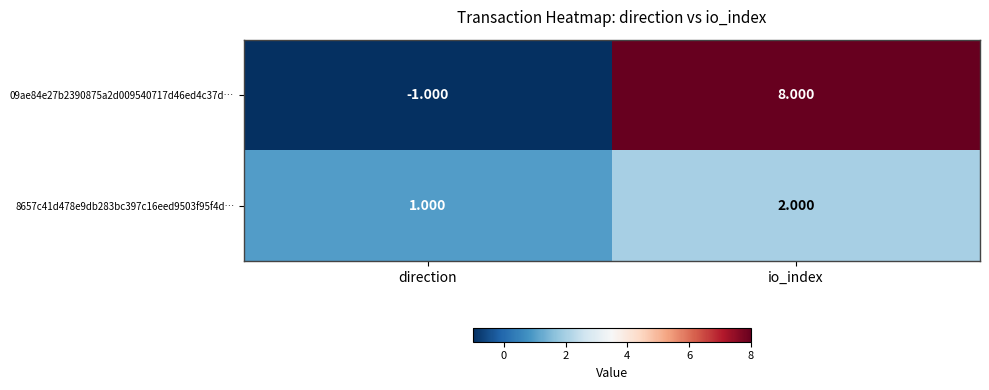

At which category is the sum across all series the highest?

io_index